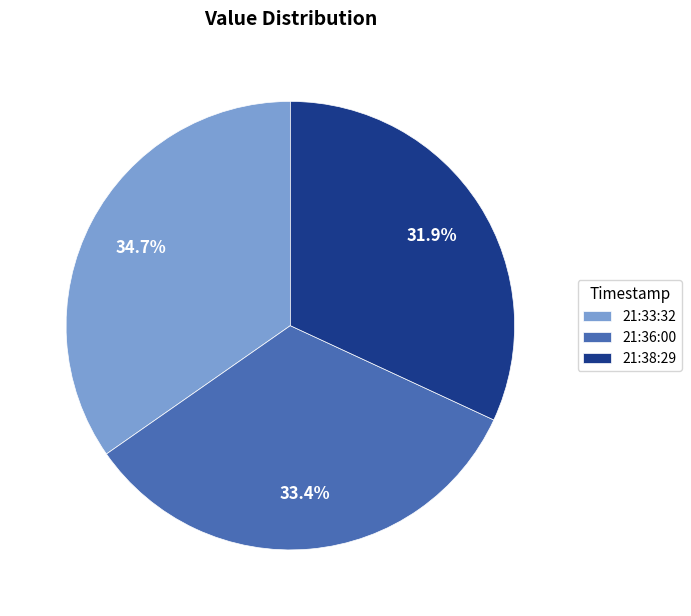

What is the largest slice in the pie chart?

21:33:32